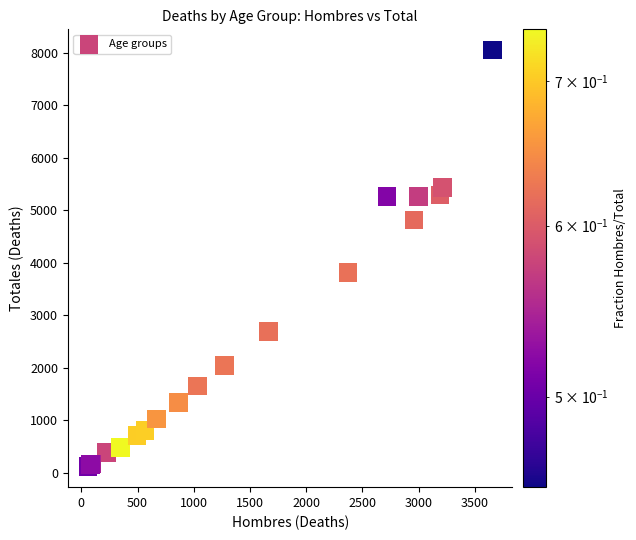

What Y value in the scatter plot is closest to 4087?

3816